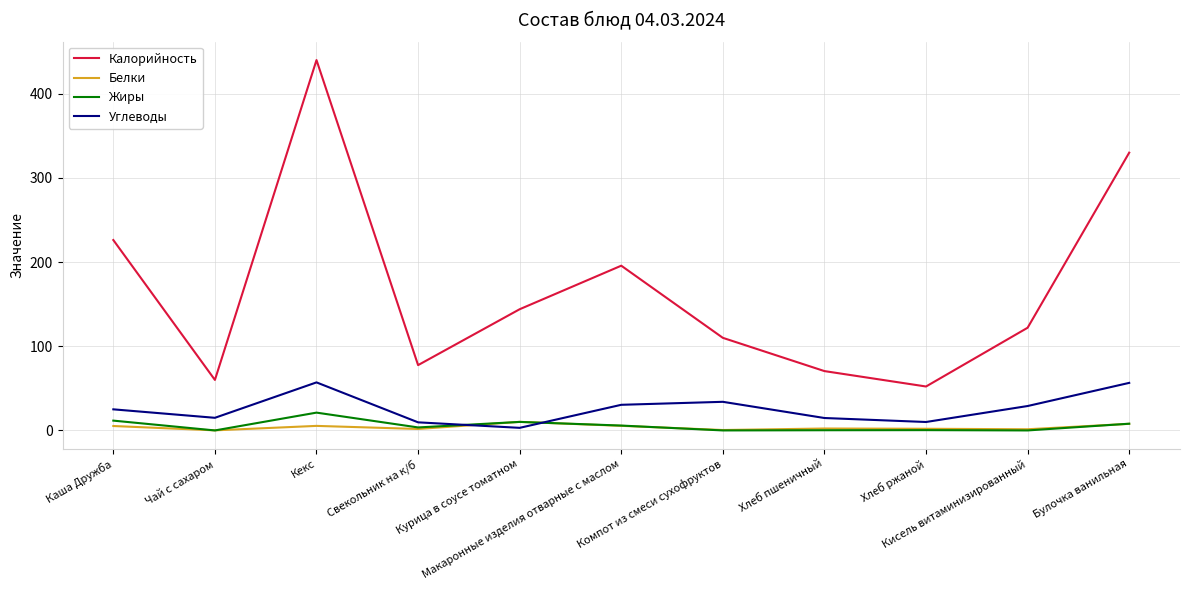

What position from the left is Каша Дружба?

1